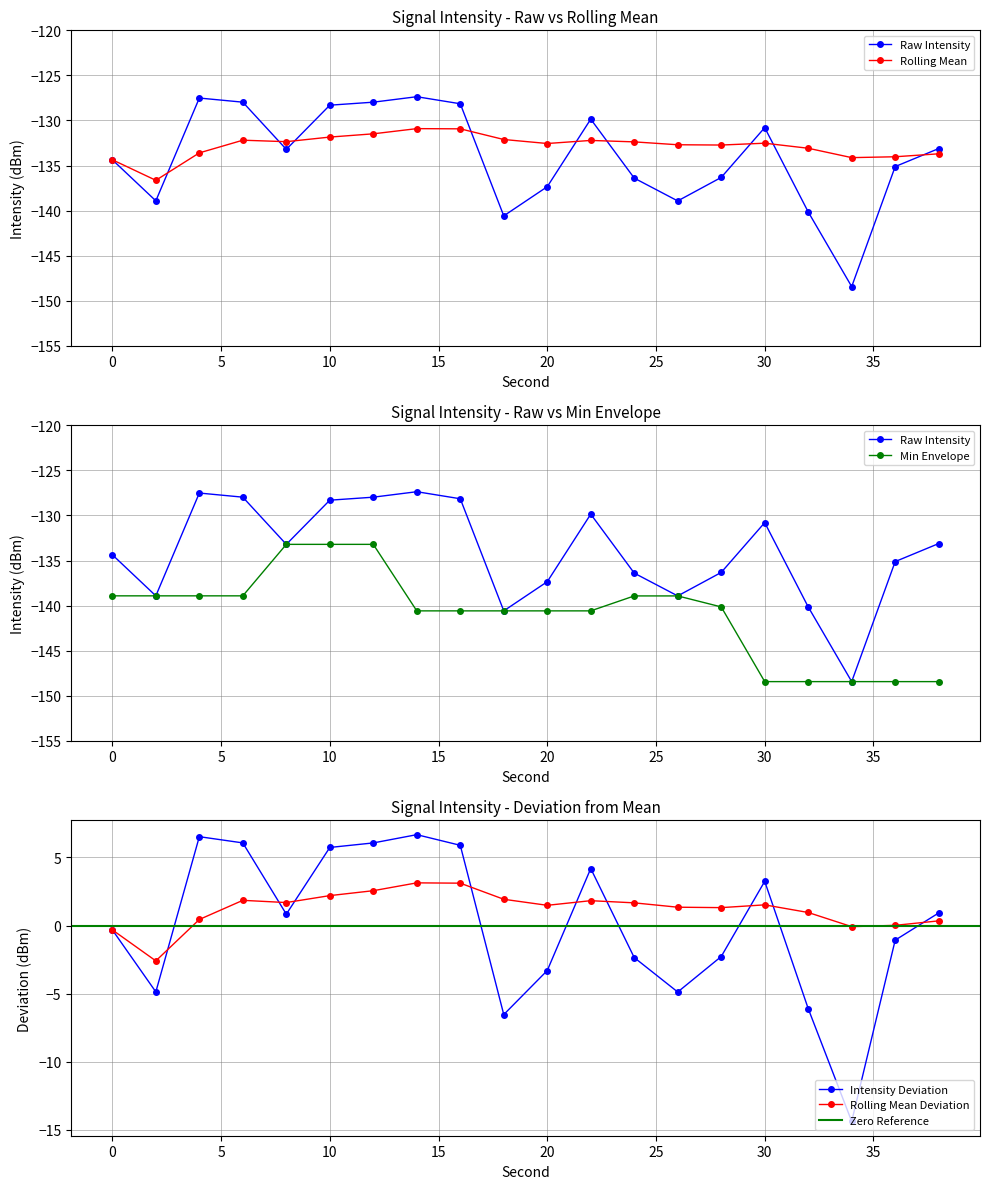

Is the value of intensity(dBm) at 14 greater than the value of rolling_mean at 36?

Yes